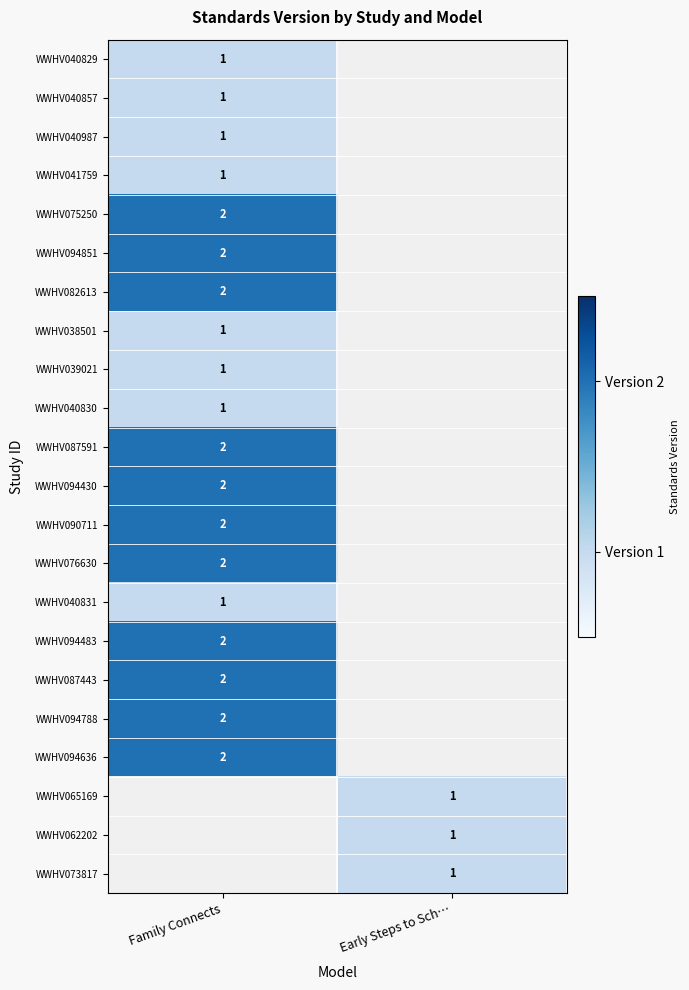

The value of WWHV040857 at Family Connects is 1. True or false?

True